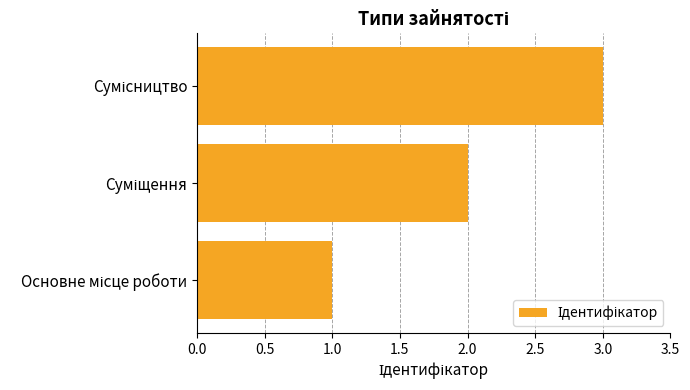

What is the sum of all values?

6